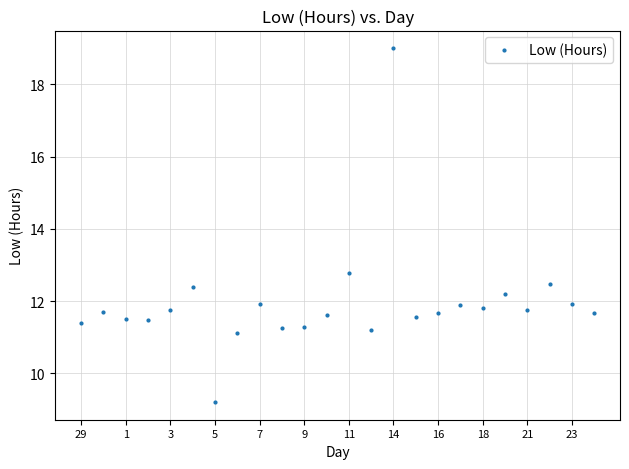

What is the sum of all values?

286.6